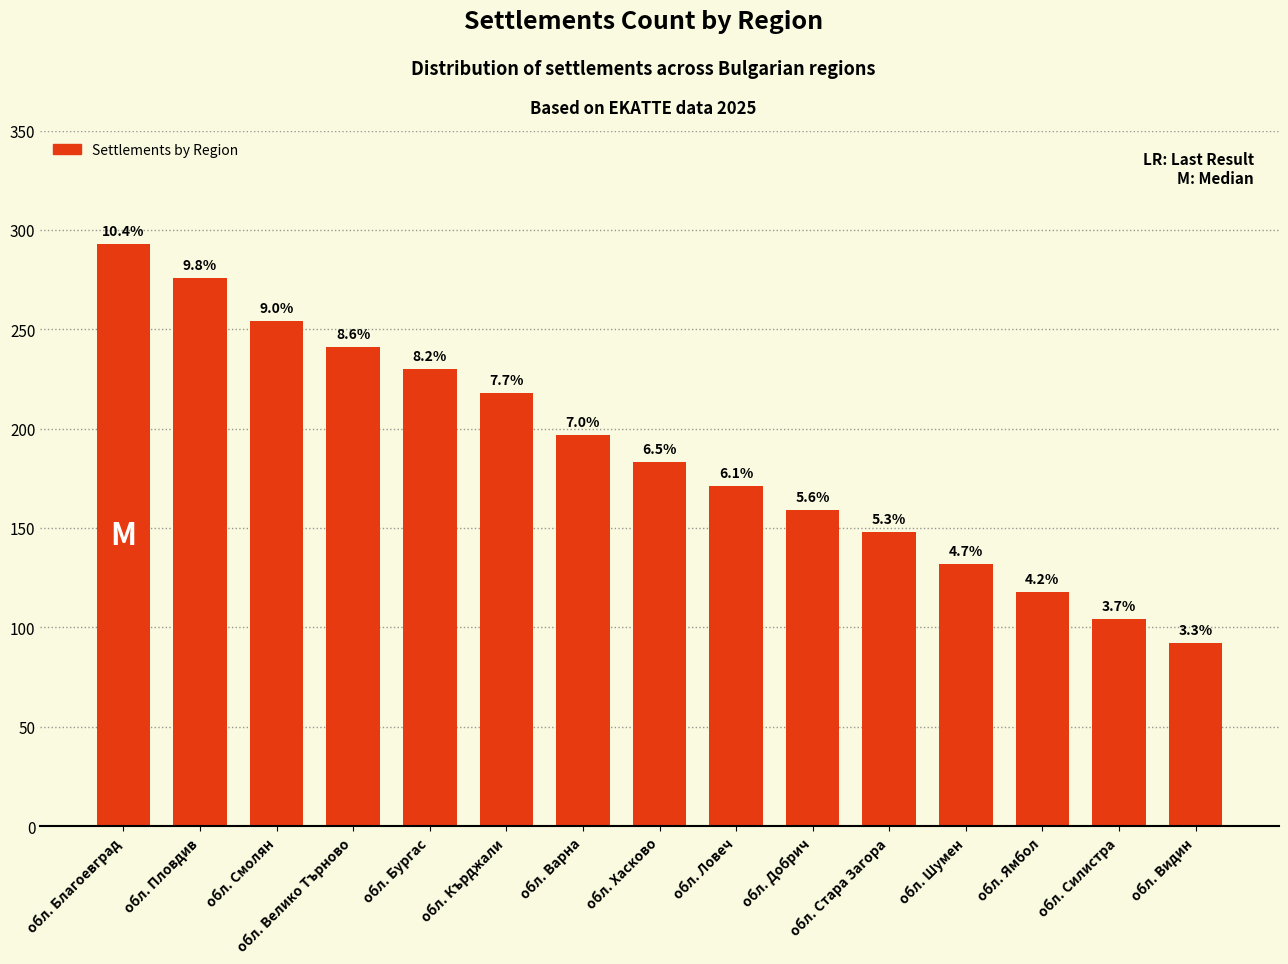

List the labels in order of value, smallest first.

обл. Видин, обл. Силистра, обл. Ямбол, обл. Шумен, обл. Стара Загора, обл. Добрич, обл. Ловеч, обл. Хасково, обл. Варна, обл. Кърджали, обл. Бургас, обл. Велико Търново, обл. Смолян, обл. Пловдив, обл. Благоевград